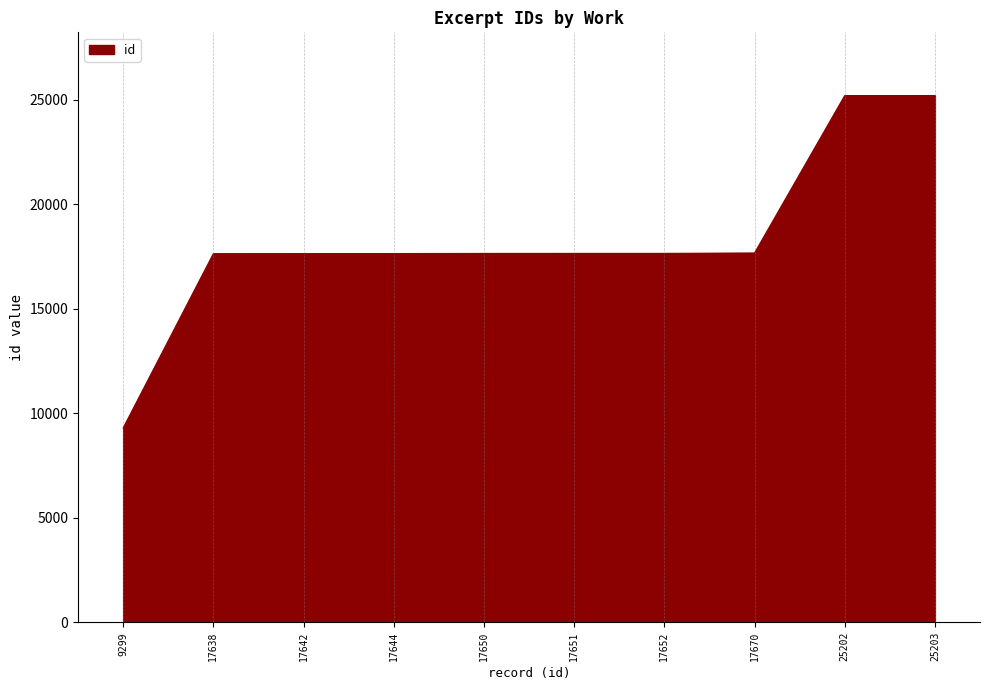

Approximately how many times larger is the value at 17670 compared to 25203?

0.7